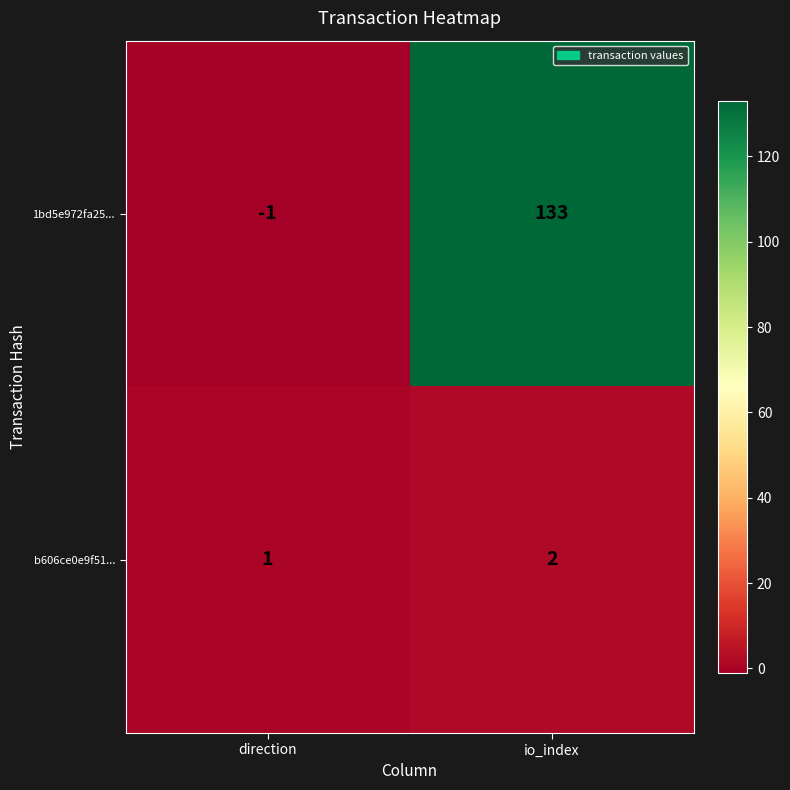

What is the sum of all 1bd5e972fa25... values?

132